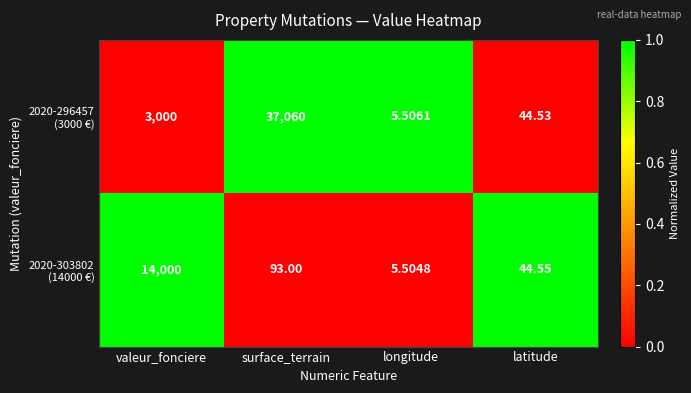

At which category is the sum across all series the highest?

surface_terrain